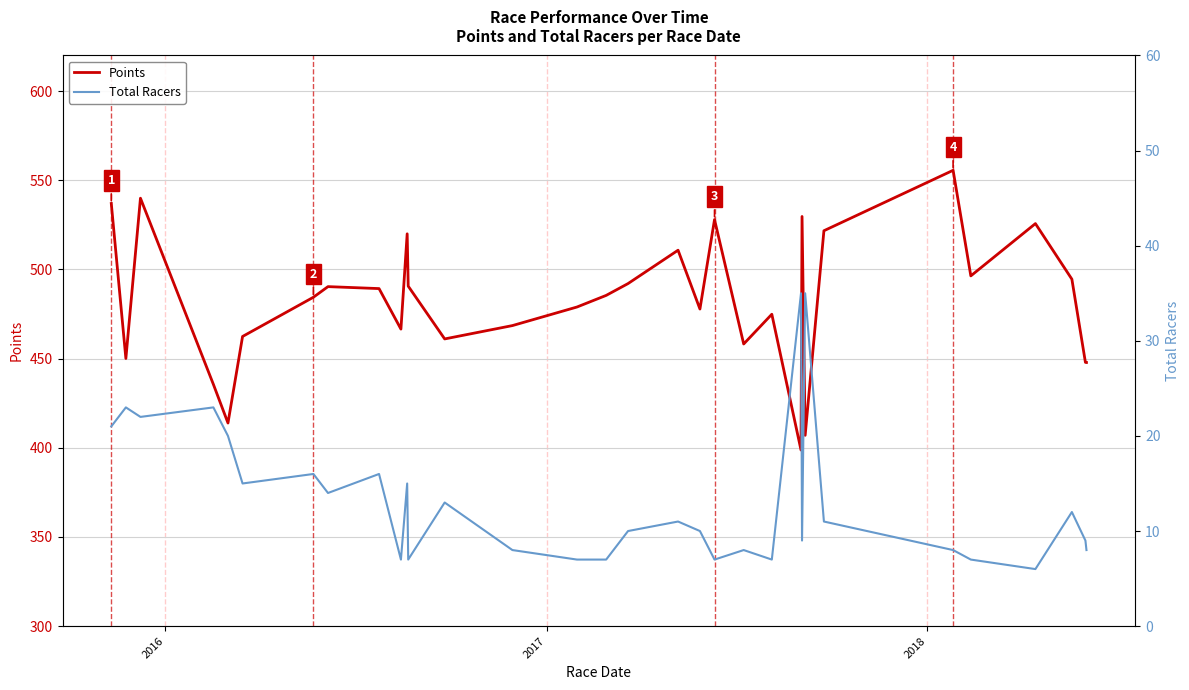

What is the value of the Total Racers point at the 16th from the left?

7.0